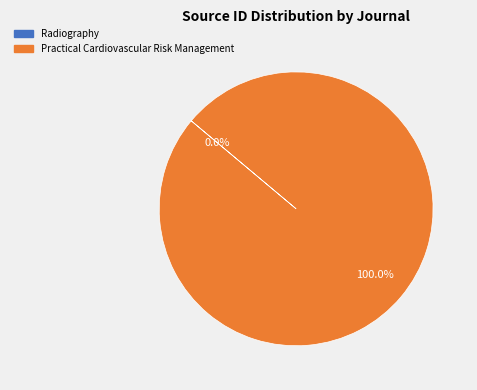

Is there any slice that represents more than half of the pie?

Yes